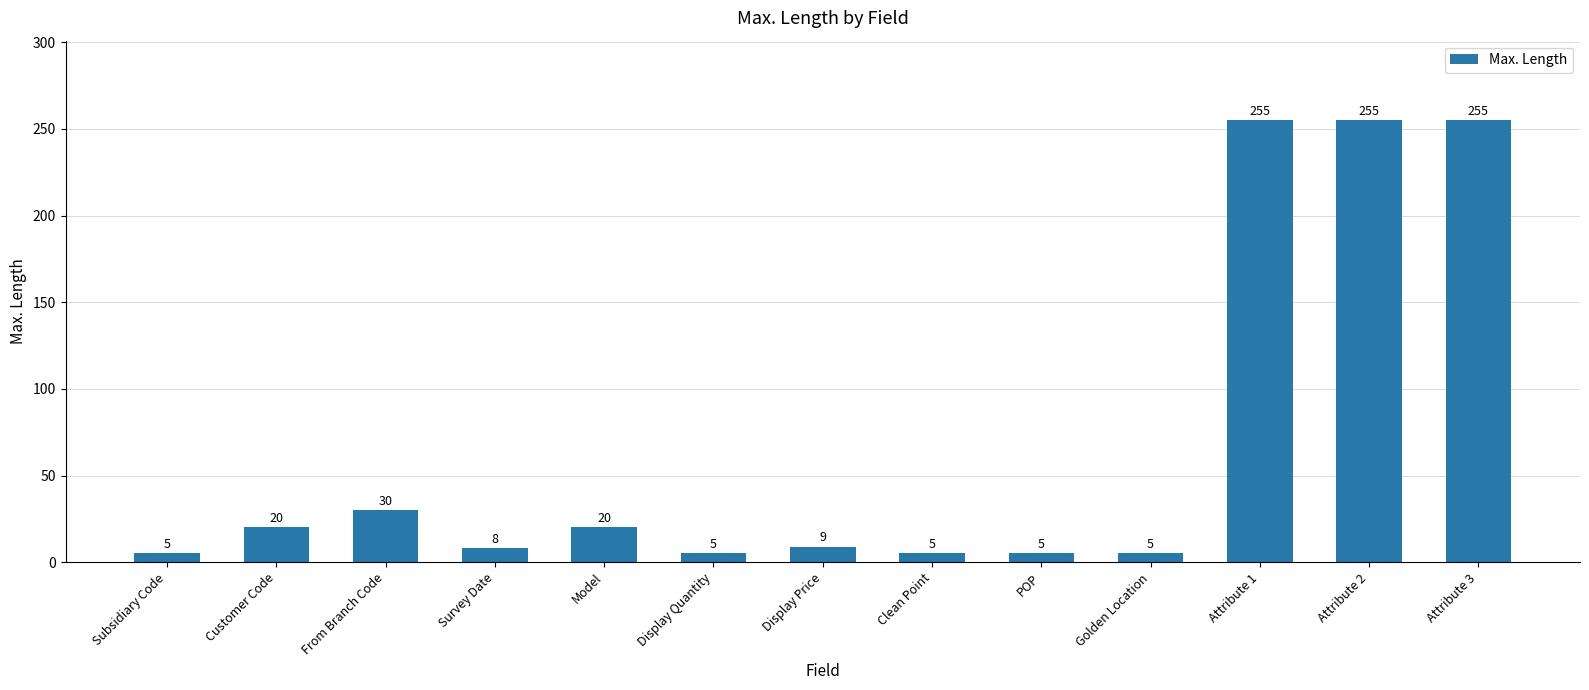

What is the change in value from Customer Code to Clean Point?

-15